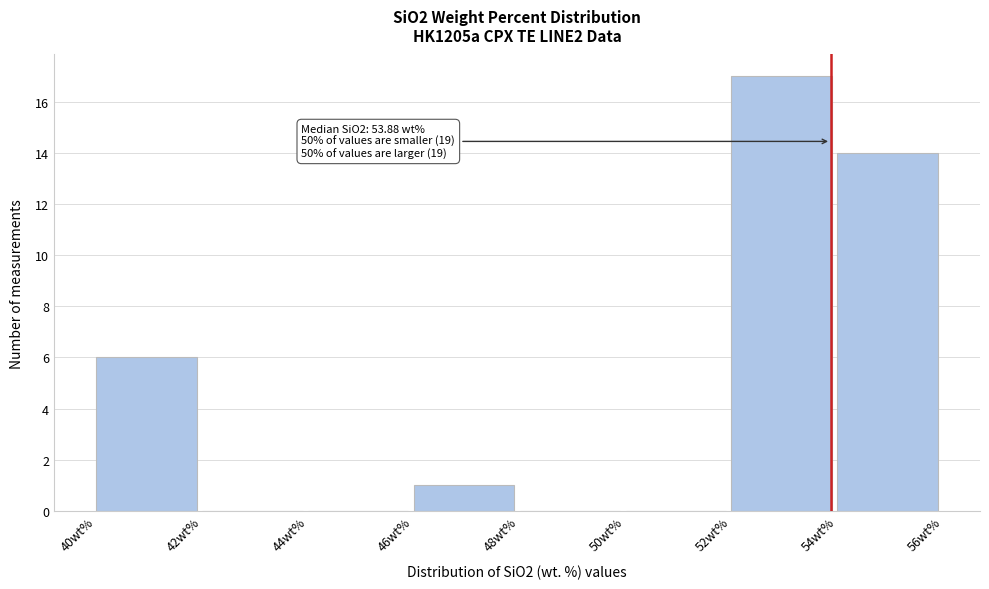

Over which range of the x-axis is the bar tallest?

52 to 54